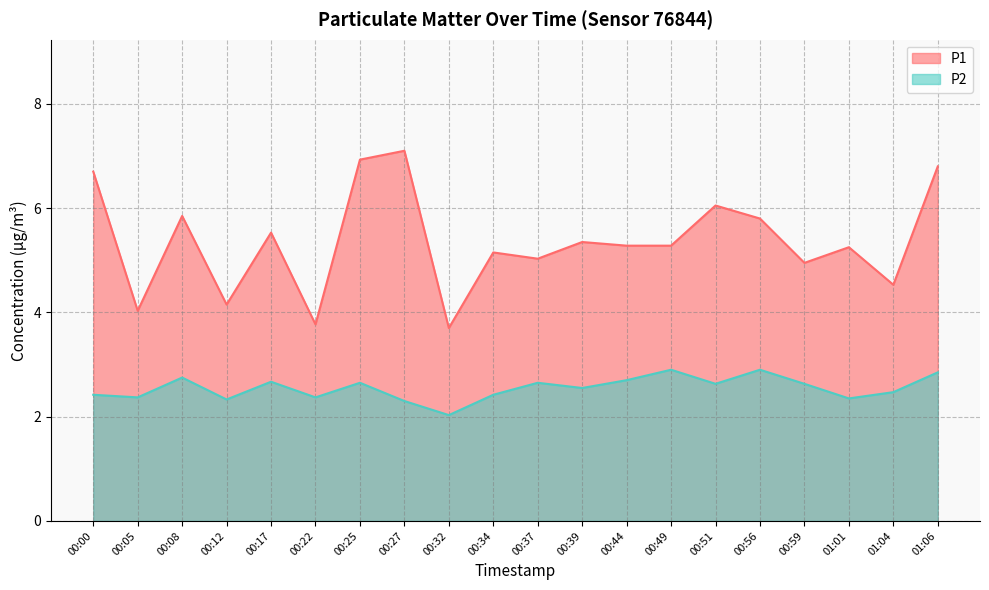

Rank the series by their average value, from highest to lowest.

P1, P2